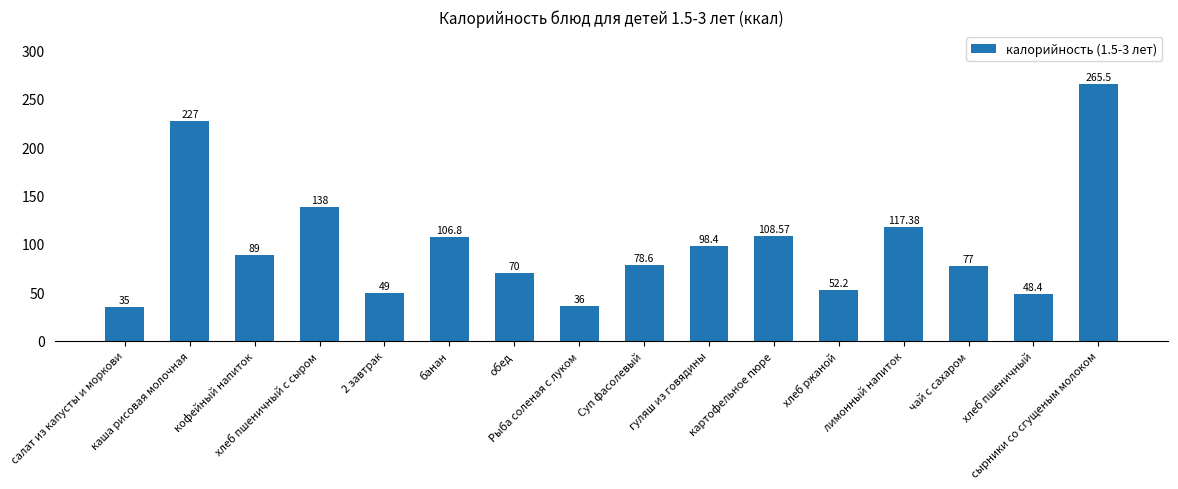

The chart shows a value of 106.8 at банан. True or false?

True